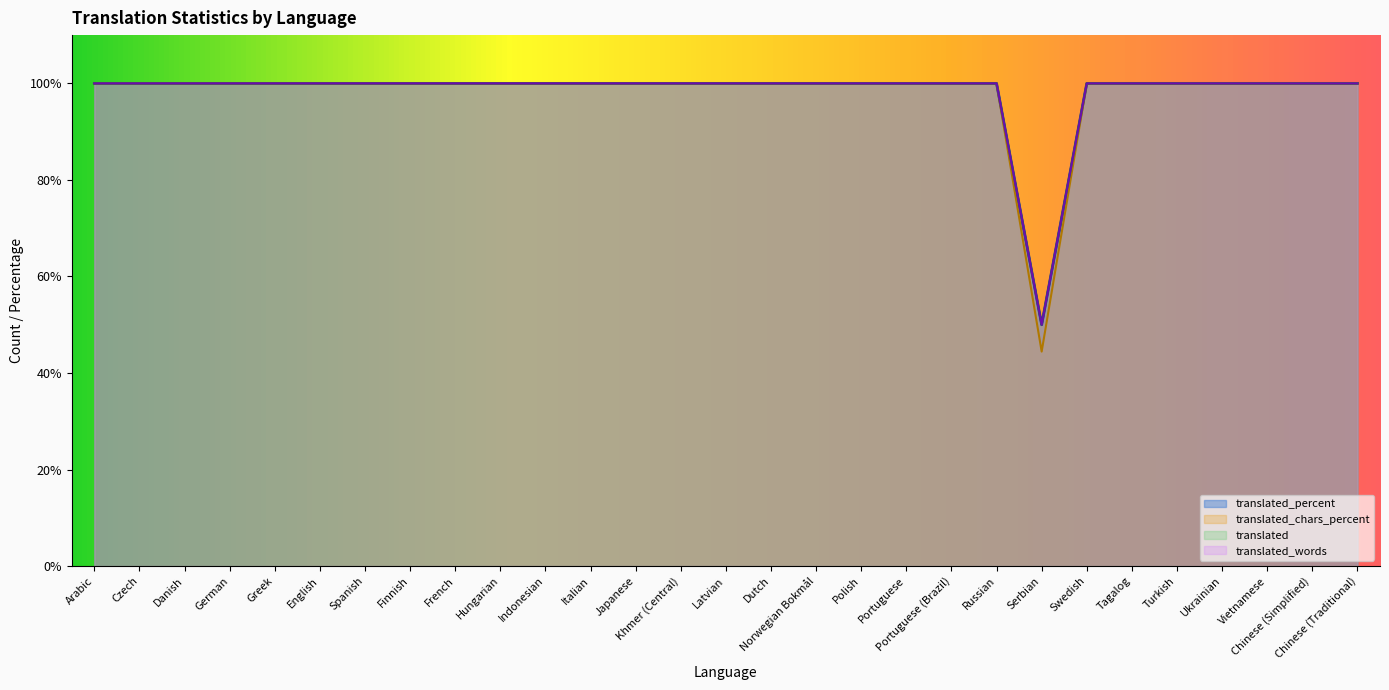

What is the label of the 13th point from the left?

Japanese